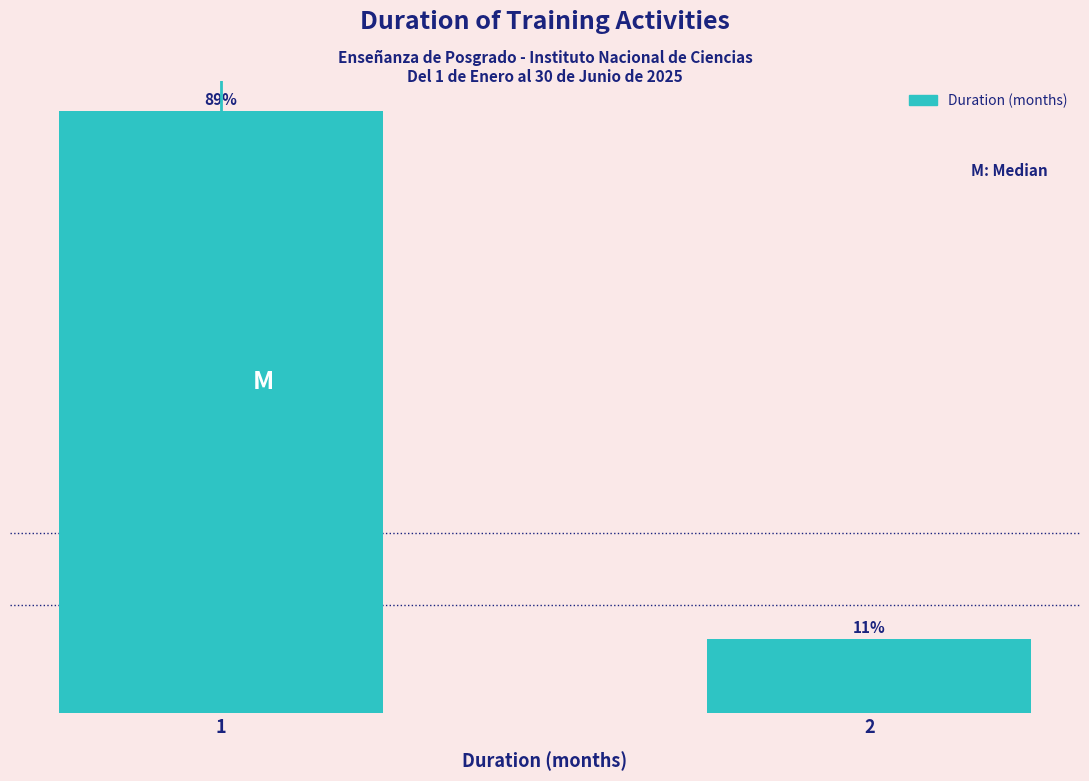

List the labels in order of value, largest first.

1, 2